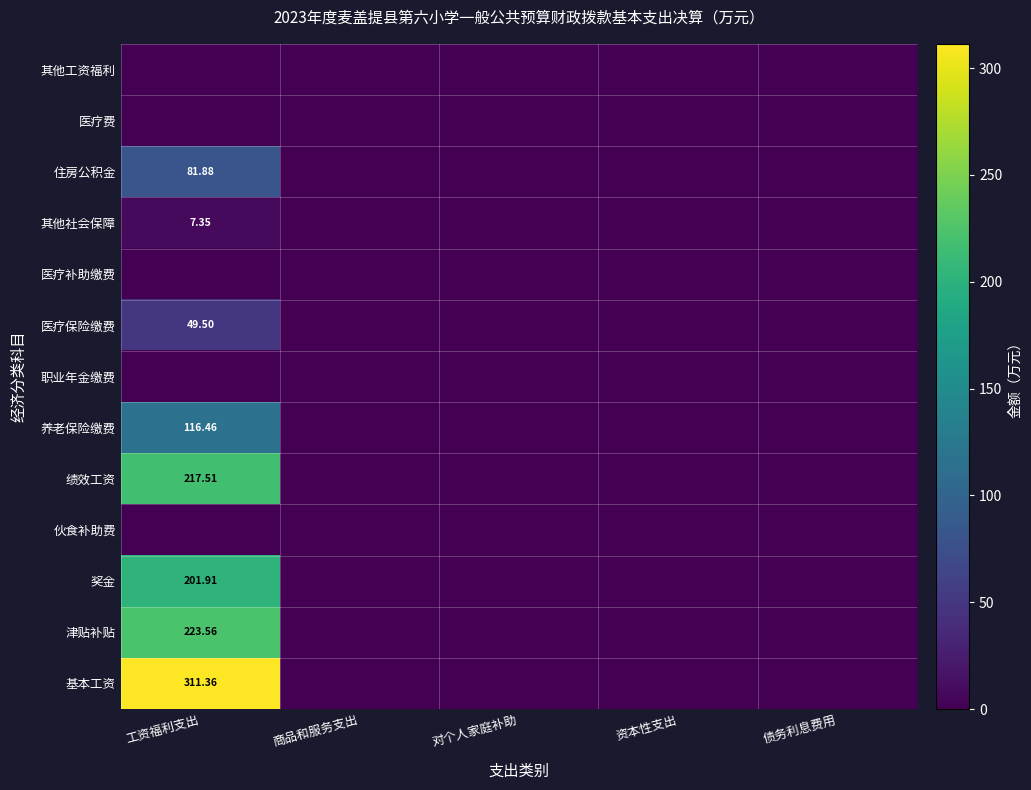

At 资本性支出, list the series in order from largest to smallest.

基本工资, 津贴补贴, 奖金, 伙食补助费, 绩效工资, 养老保险缴费, 职业年金缴费, 医疗保险缴费, 医疗补助缴费, 其他社会保障, 住房公积金, 医疗费, 其他工资福利